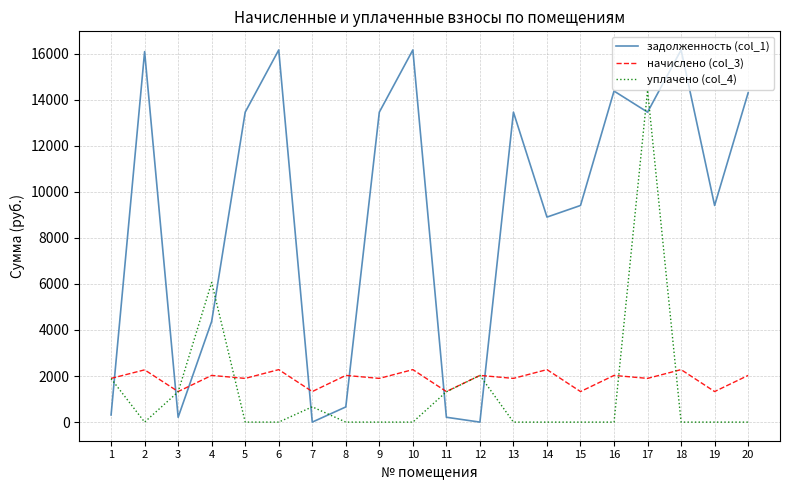

Which series has the widest spread of values?

задолженность (col_1)